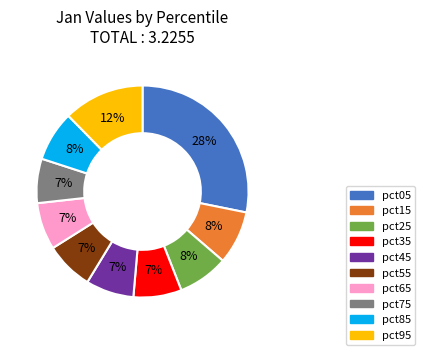

Which slice is the largest?

pct05